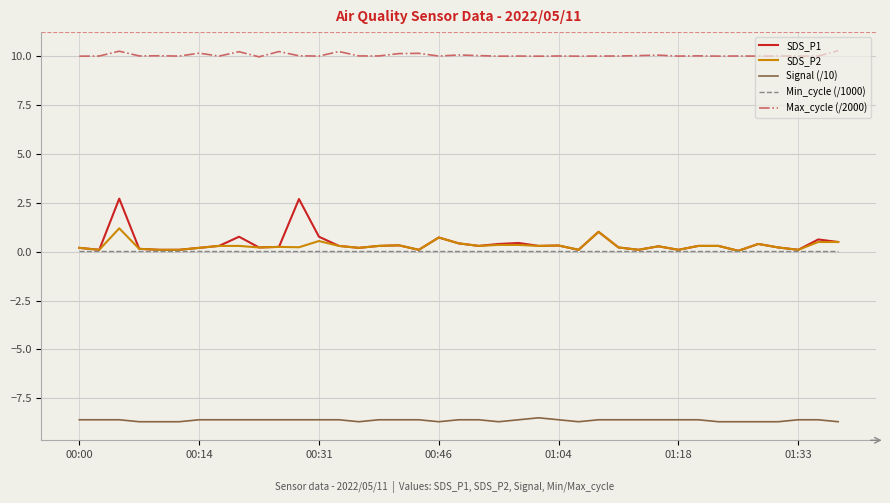

What is the maximum value shown in the chart?

10.3